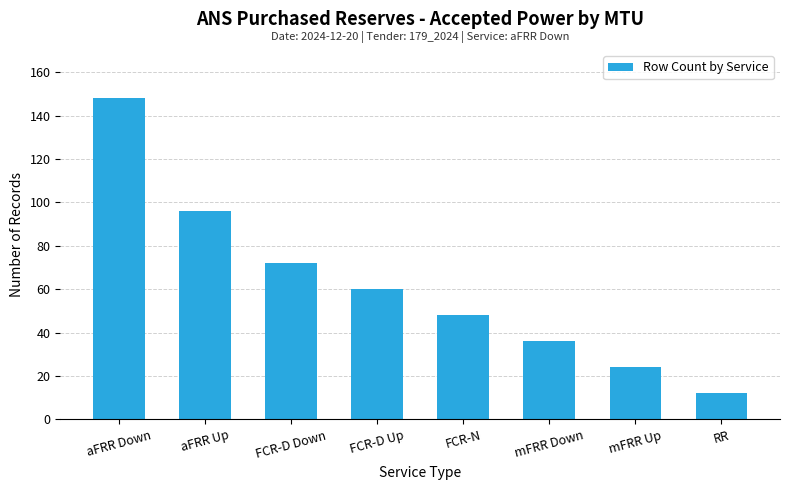

What is the smallest value displayed?

12